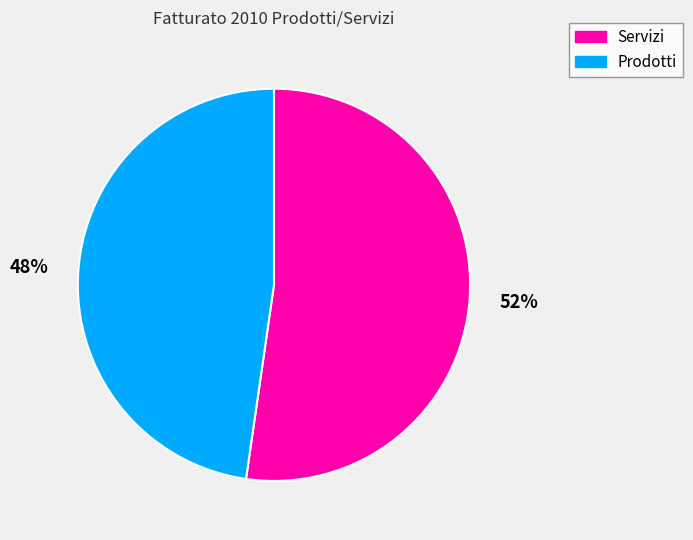

Is it true that Prodotti is 48% of the pie?

True